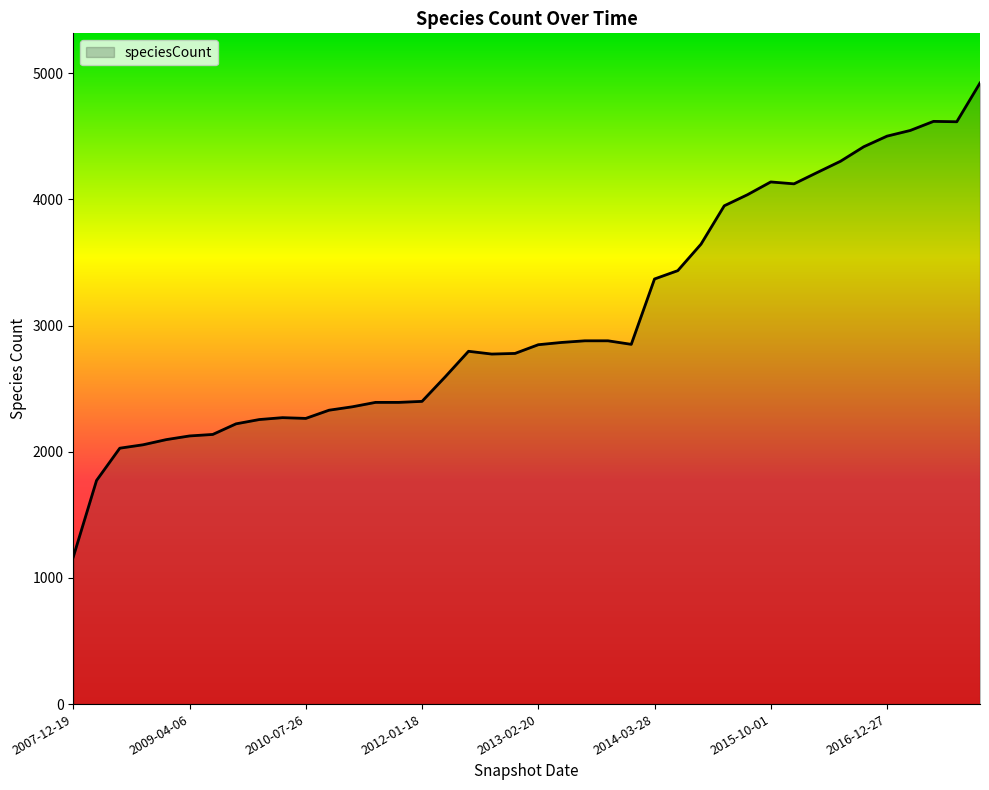

What is the minimum value shown in the chart?

1166